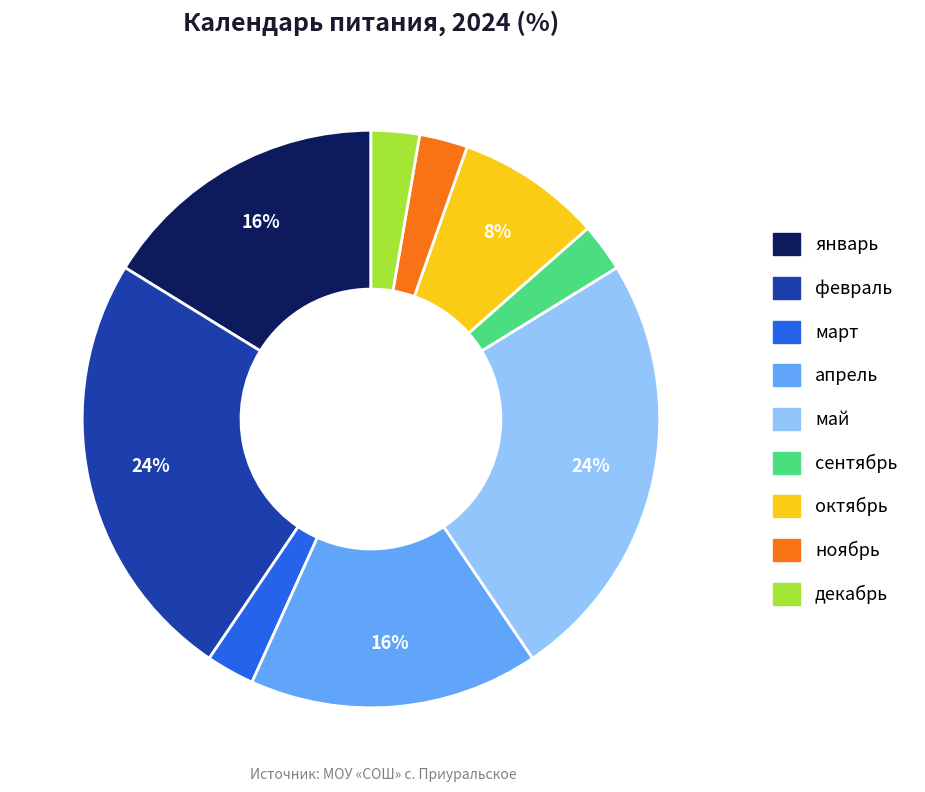

Does any single category account for the majority?

No